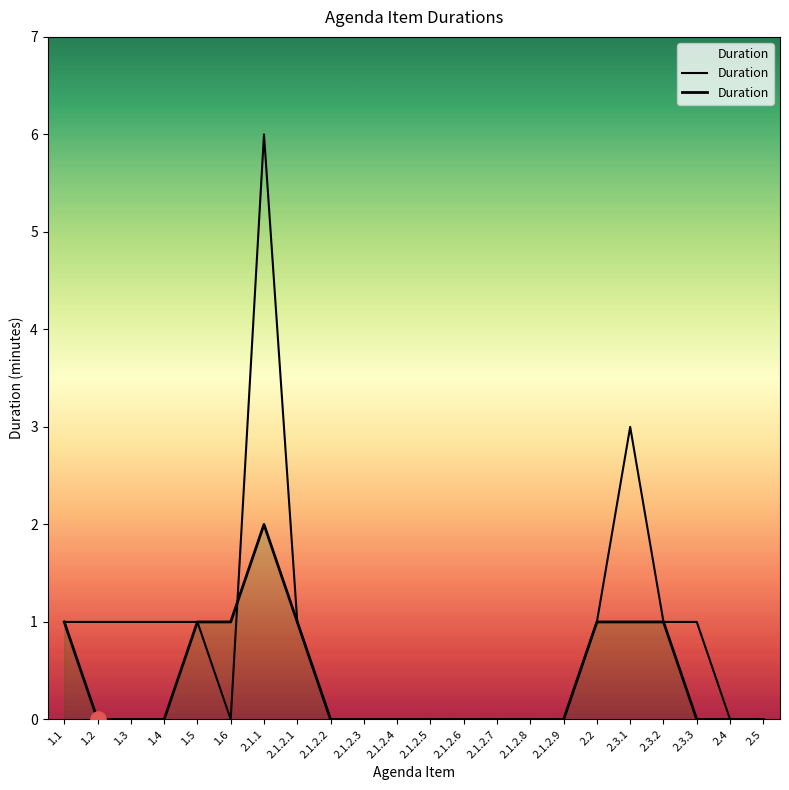

Between 2.1.2.5 and 1.3, which is larger?

2.1.2.5